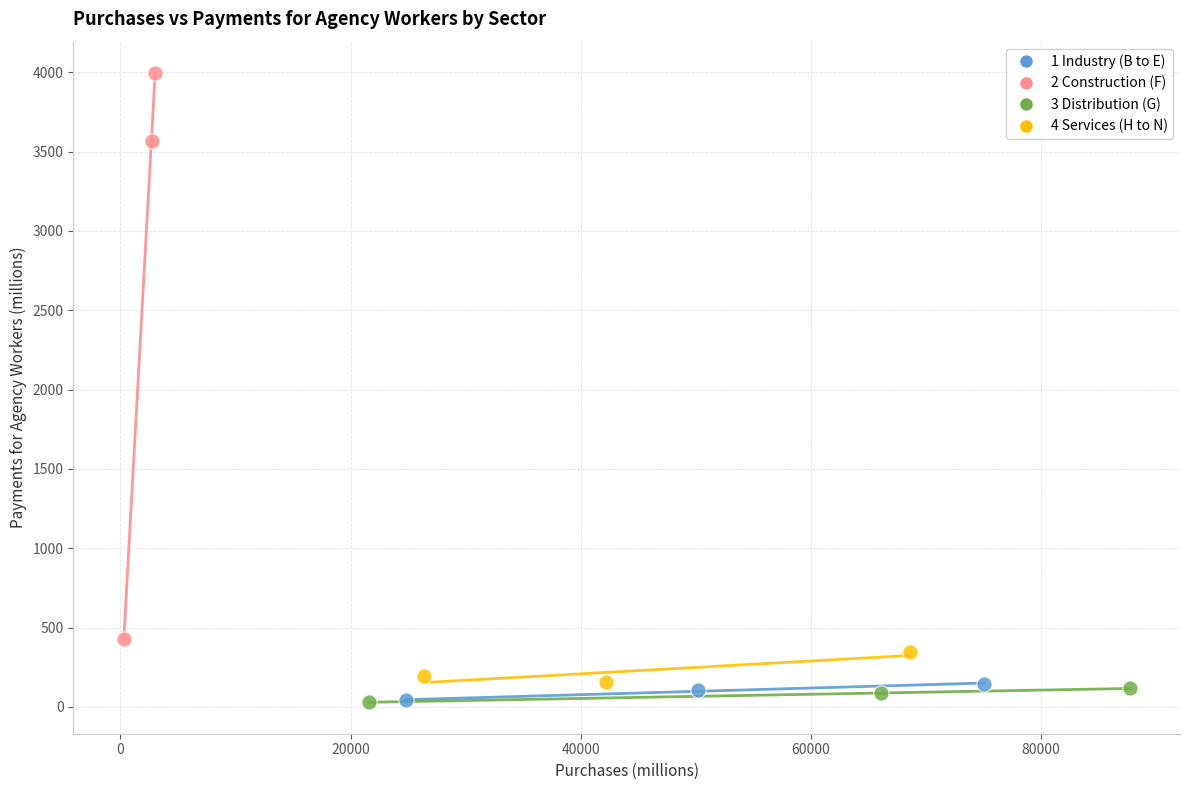

Which series contains the highest Y value?

2 Construction (F)